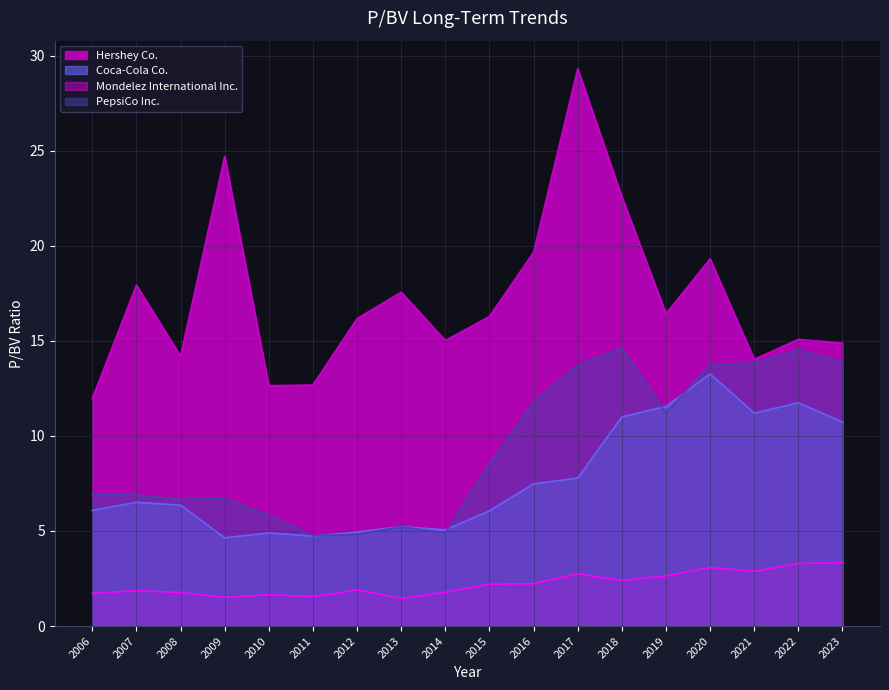

At which category does Hershey Co. reach its first local valley?

2008